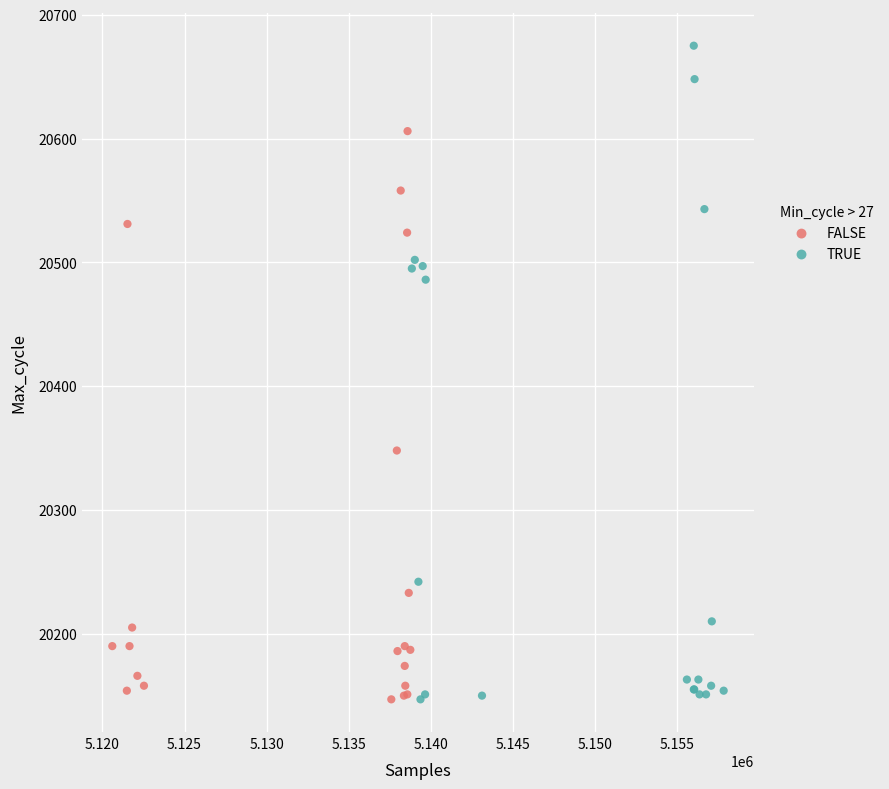

What are all the series names shown in the legend?

FALSE, TRUE